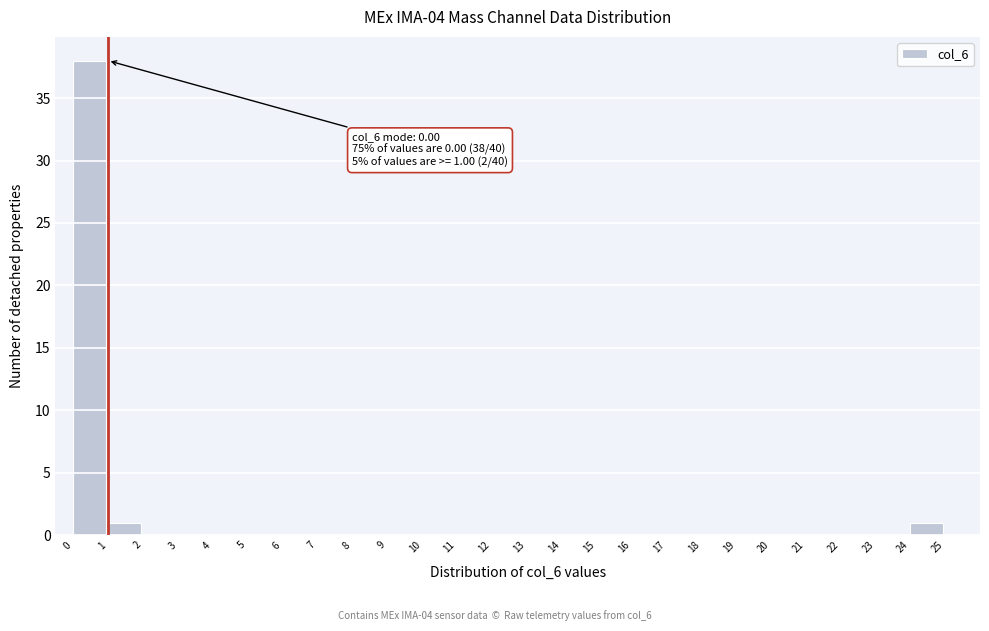

Which range on the x-axis has the tallest bar?

0 to 1